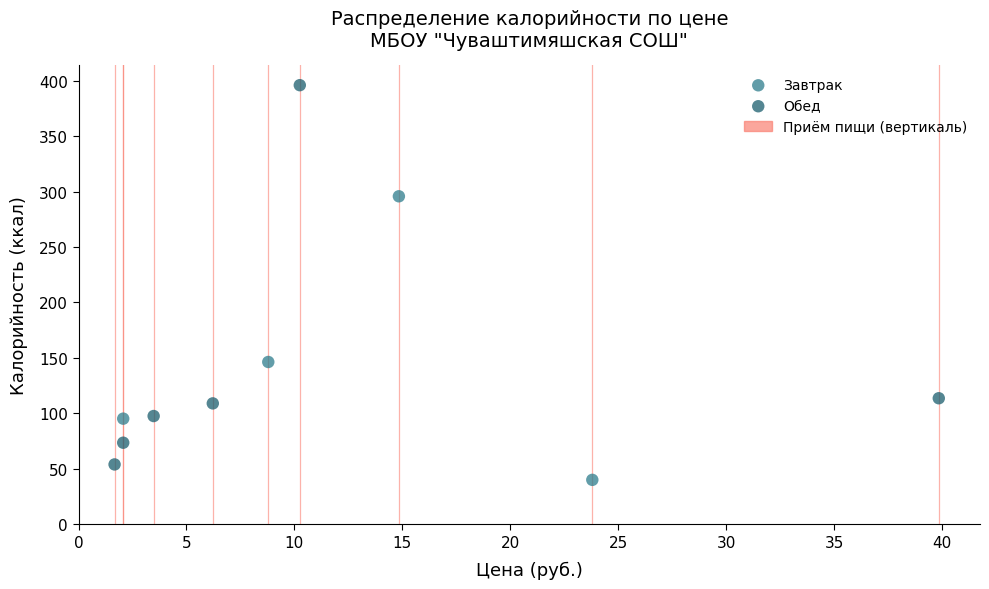

Which series reaches the maximum Y coordinate?

Обед